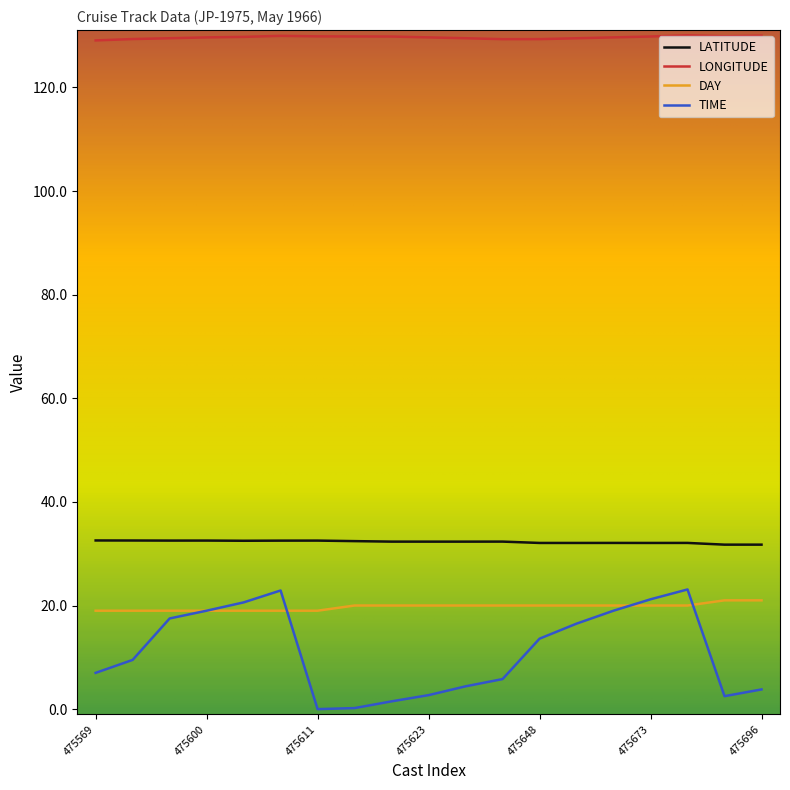

Which series has the largest range (max minus min)?

TIME